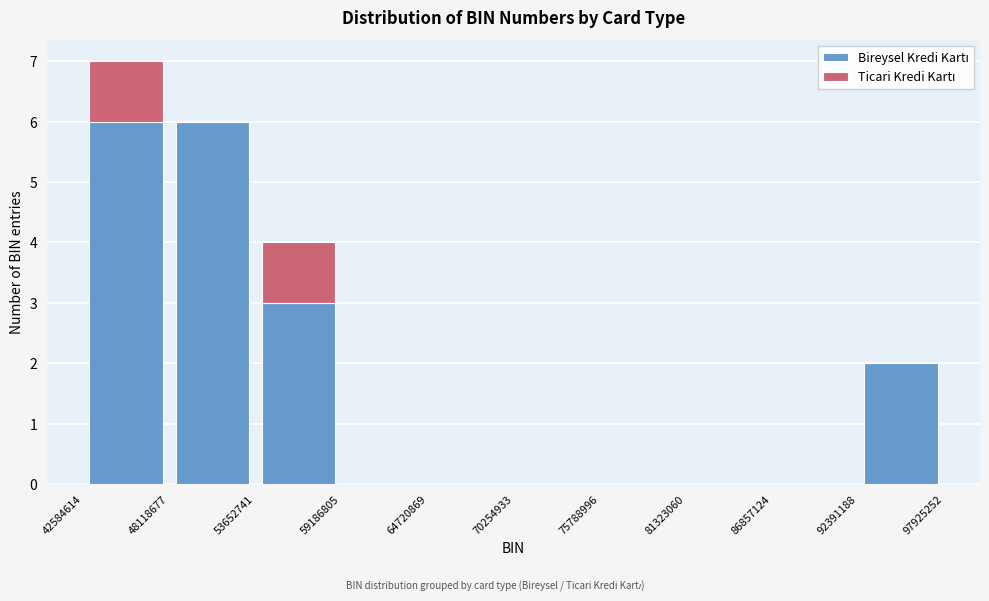

Reading left to right, transcribe this chart: for each stacked bar, give the range it covers on the x-axis and its total height. The values are not printed on the chart, so give them approximately, as read against the axis.

42584614 to 48118677: 7
48118677 to 53652741: 6
53652741 to 59186805: 4
59186805 to 64720869: 0
64720869 to 70254933: 0
70254933 to 75788996: 0
75788996 to 81323060: 0
81323060 to 86857124: 0
86857124 to 92391188: 0
92391188 to 97925252: 2